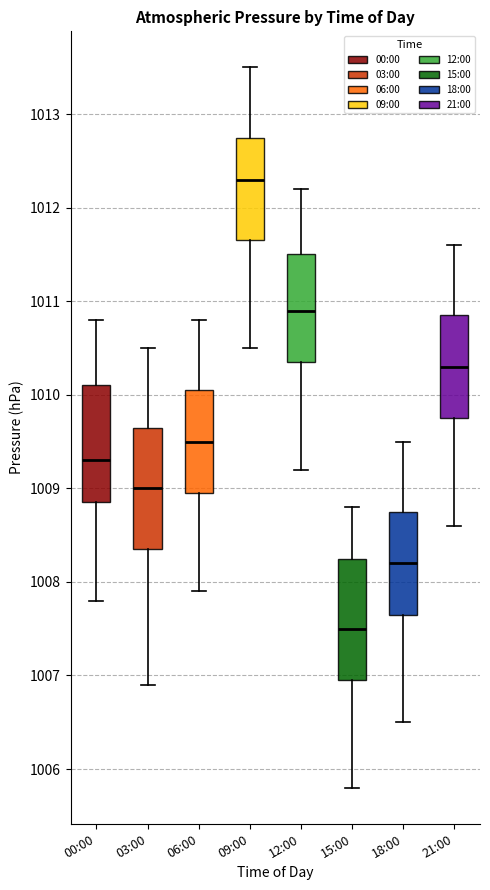

Where is the upper edge of the box for 18:00 on the y-axis? The values are not printed on the chart, so give them approximately, as read against the axis.

1008.8